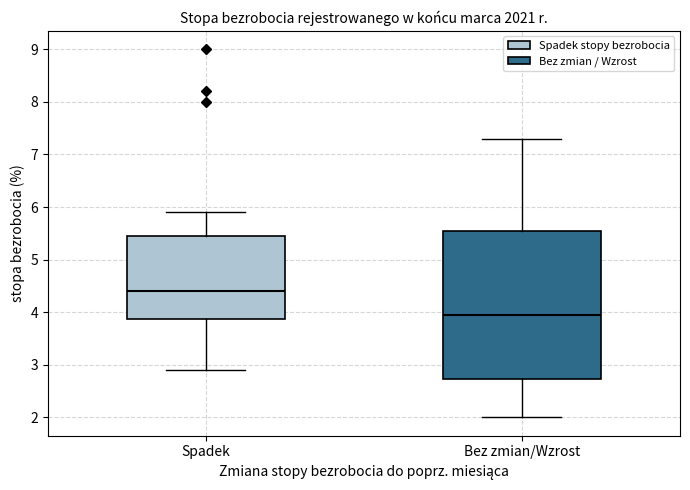

Where does the lower whisker of the box for Spadek end on the y-axis? The values are not printed on the chart, so give them approximately, as read against the axis.

2.9